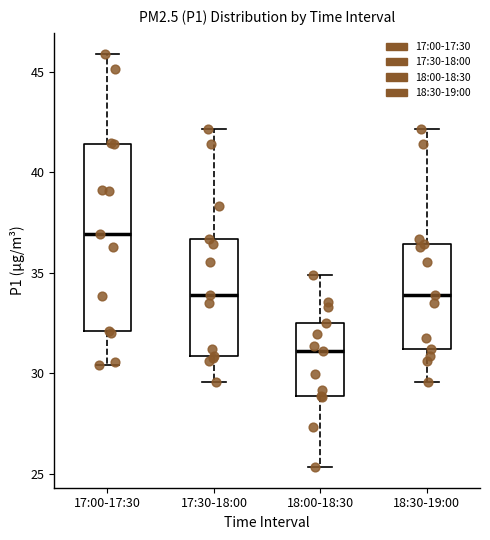

Which box is the tallest, from its lower edge to its upper edge?

17:00-17:30